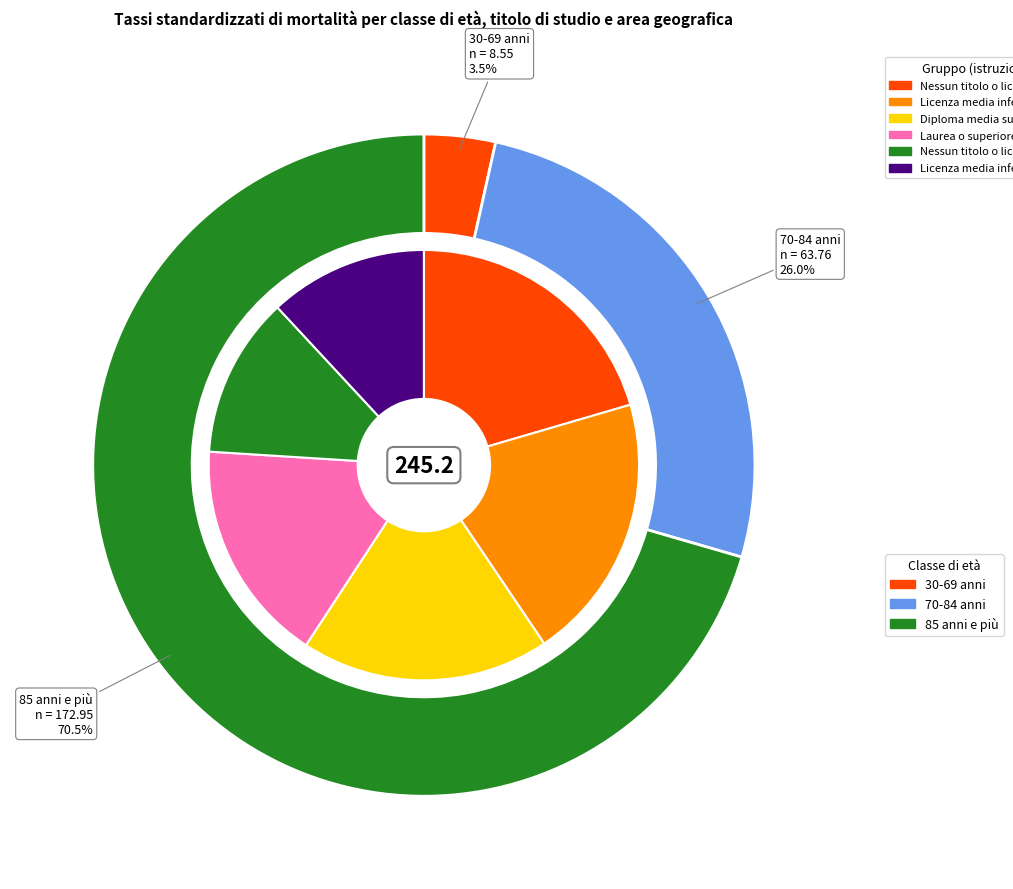

True or false: 85 anni e più accounts for 70% of the total.

True